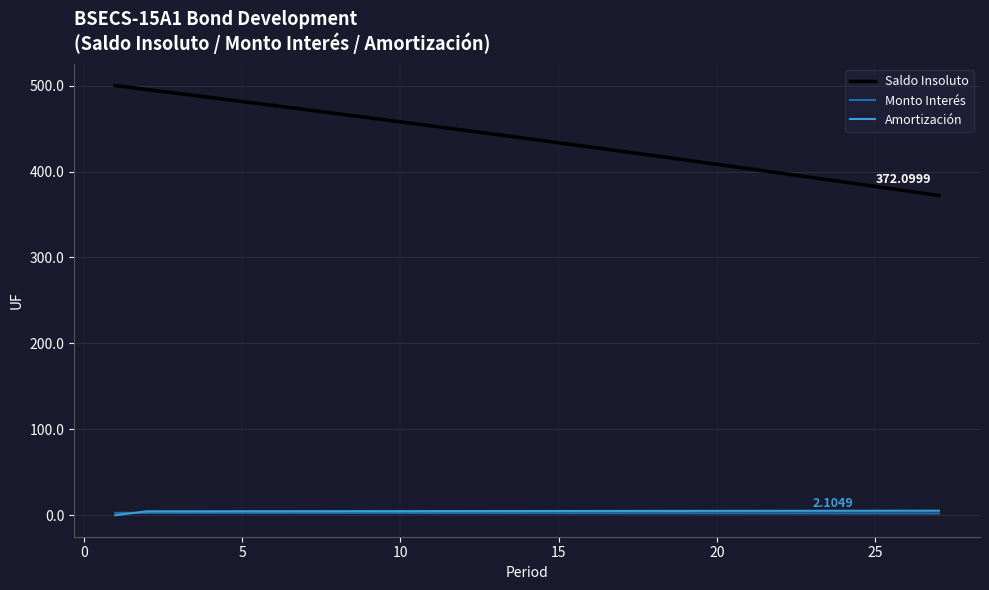

Which series has the widest spread of values?

Saldo Insoluto